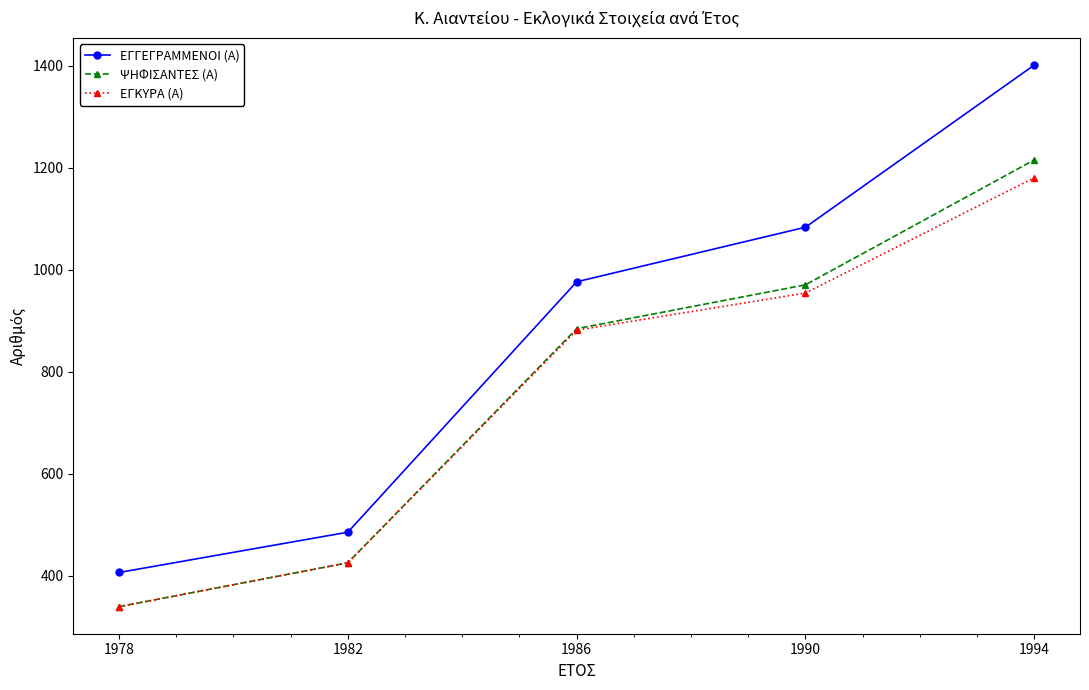

List the series in order of their peak value, highest first.

ΕΓΓΕΓΡΑΜΜΕΝΟΙ (Α), ΨΗΦΙΣΑΝΤΕΣ (Α), ΕΓΚΥΡΑ (Α)